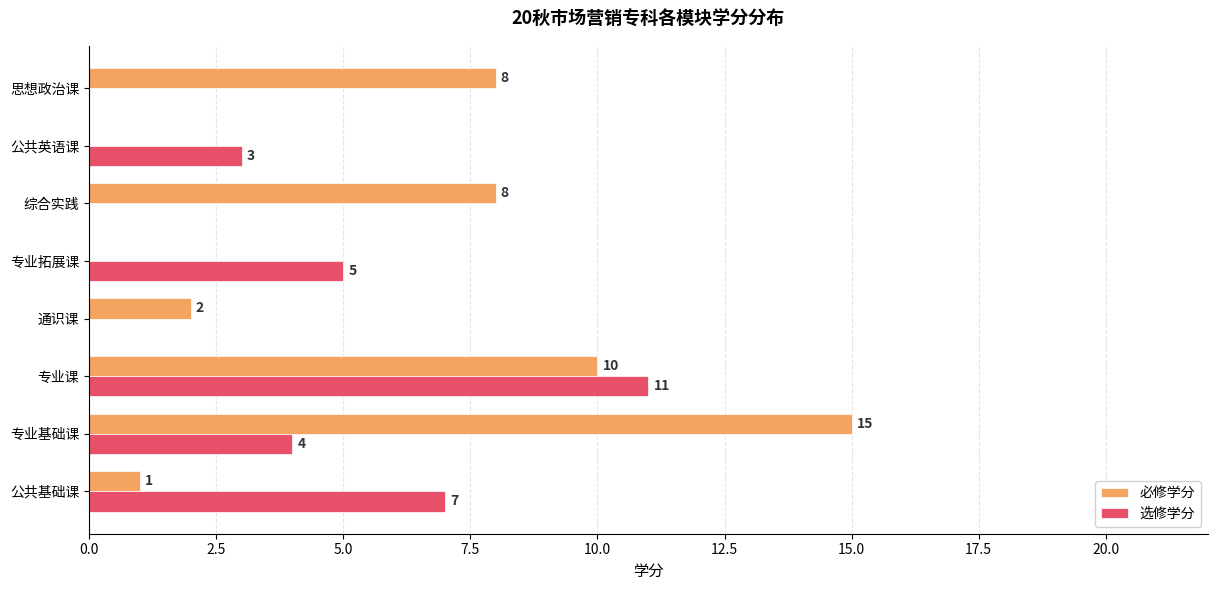

Count the number of categories in the chart.

8